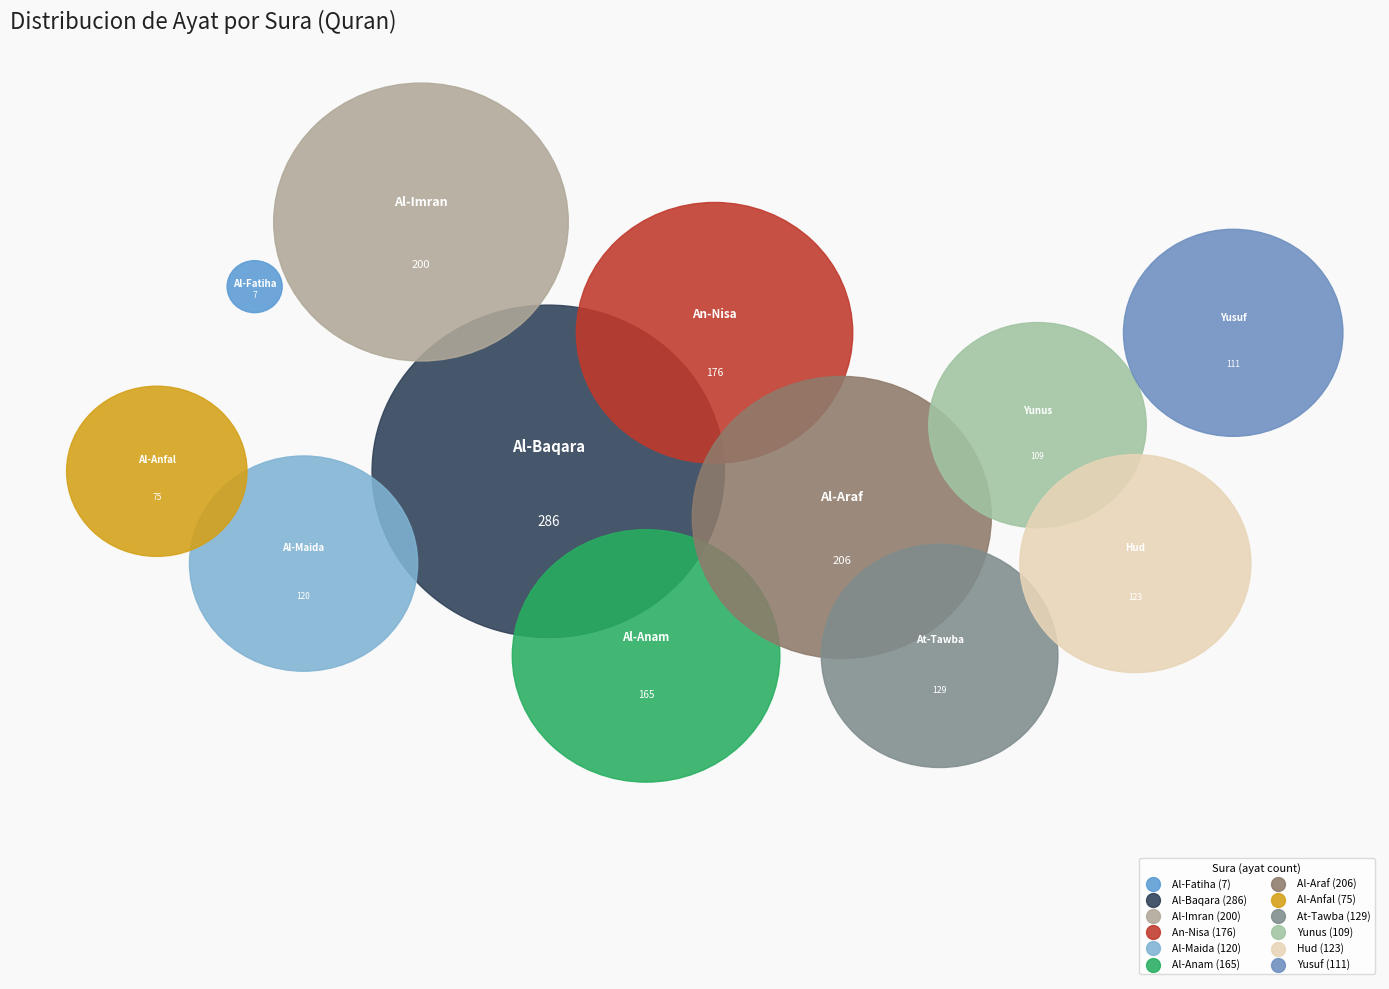

To the nearest percent, what is the difference between the largest and smallest slice percentages?

16%